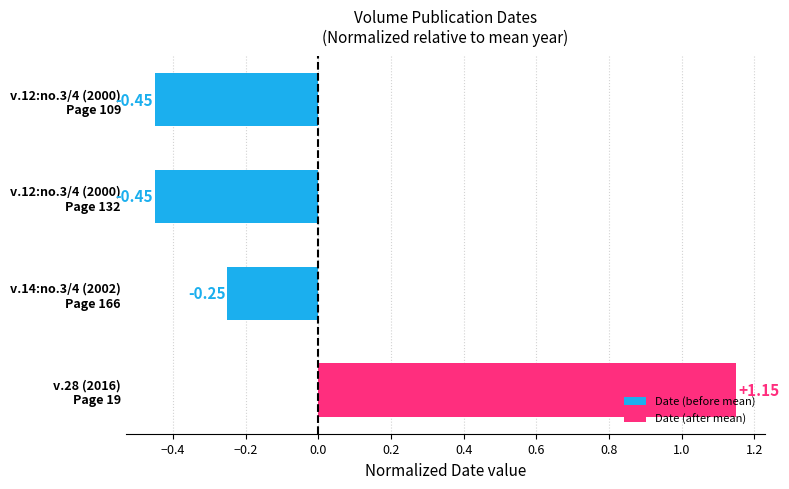

What is the difference between the maximum and minimum values?

1.6